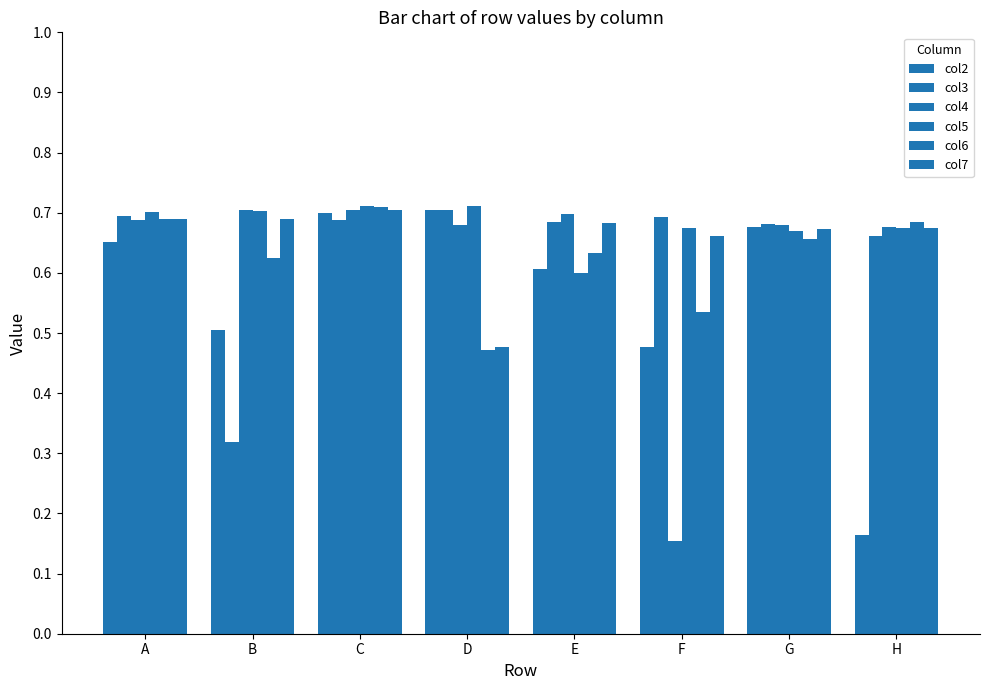

How many bars are there in total?

48